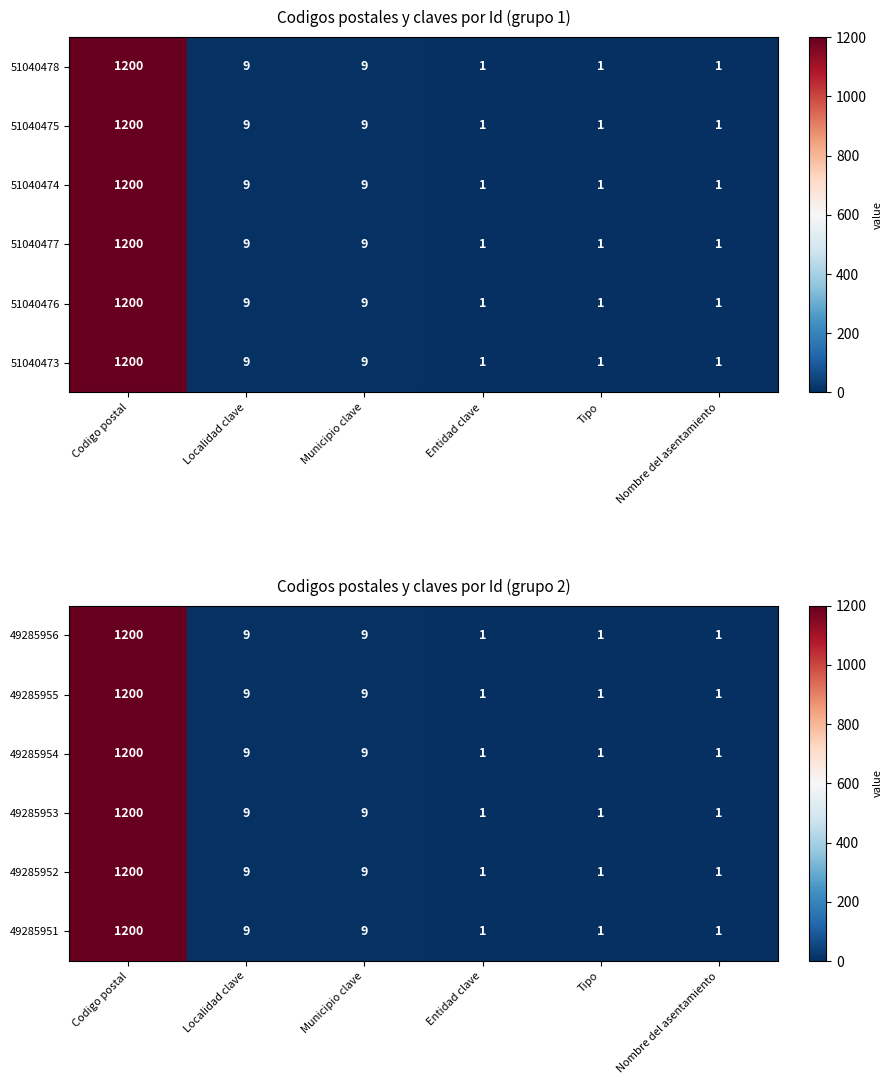

Reading left to right, extract all data points from this chart.

49285956: Codigo postal=1200	Localidad clave=9	Municipio clave=9	Entidad clave=1	Tipo=1	Nombre del asentamiento=1
49285955: Codigo postal=1200	Localidad clave=9	Municipio clave=9	Entidad clave=1	Tipo=1	Nombre del asentamiento=1
49285954: Codigo postal=1200	Localidad clave=9	Municipio clave=9	Entidad clave=1	Tipo=1	Nombre del asentamiento=1
49285953: Codigo postal=1200	Localidad clave=9	Municipio clave=9	Entidad clave=1	Tipo=1	Nombre del asentamiento=1
49285952: Codigo postal=1200	Localidad clave=9	Municipio clave=9	Entidad clave=1	Tipo=1	Nombre del asentamiento=1
49285951: Codigo postal=1200	Localidad clave=9	Municipio clave=9	Entidad clave=1	Tipo=1	Nombre del asentamiento=1